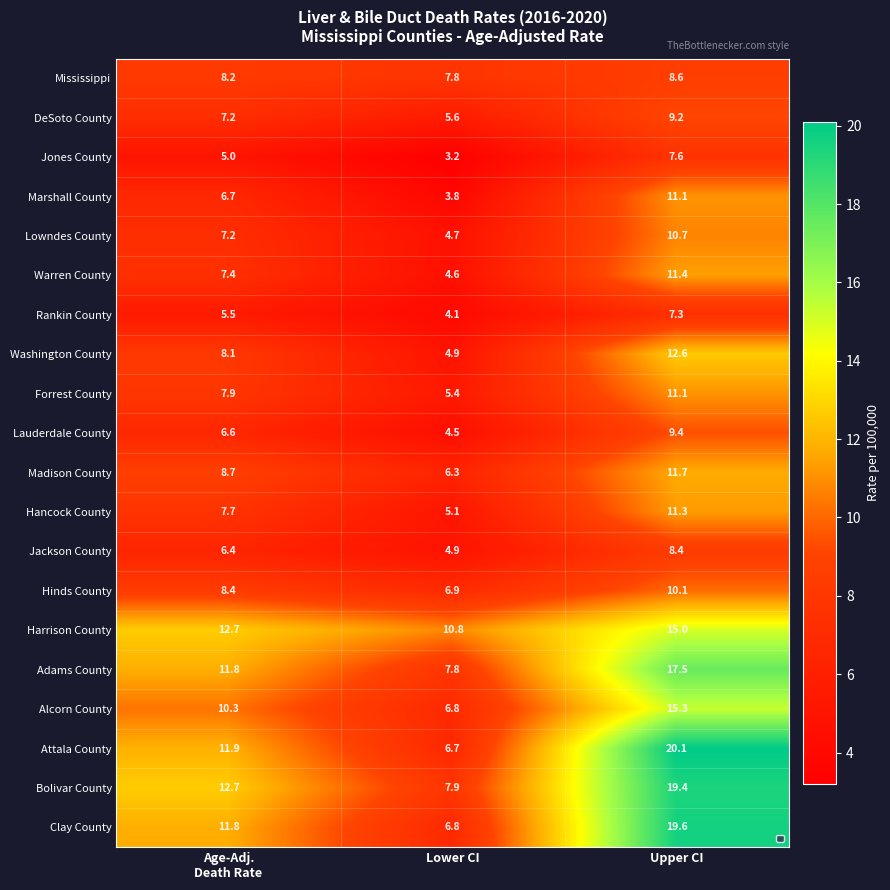

What is the sum of all Madison County values?

26.7